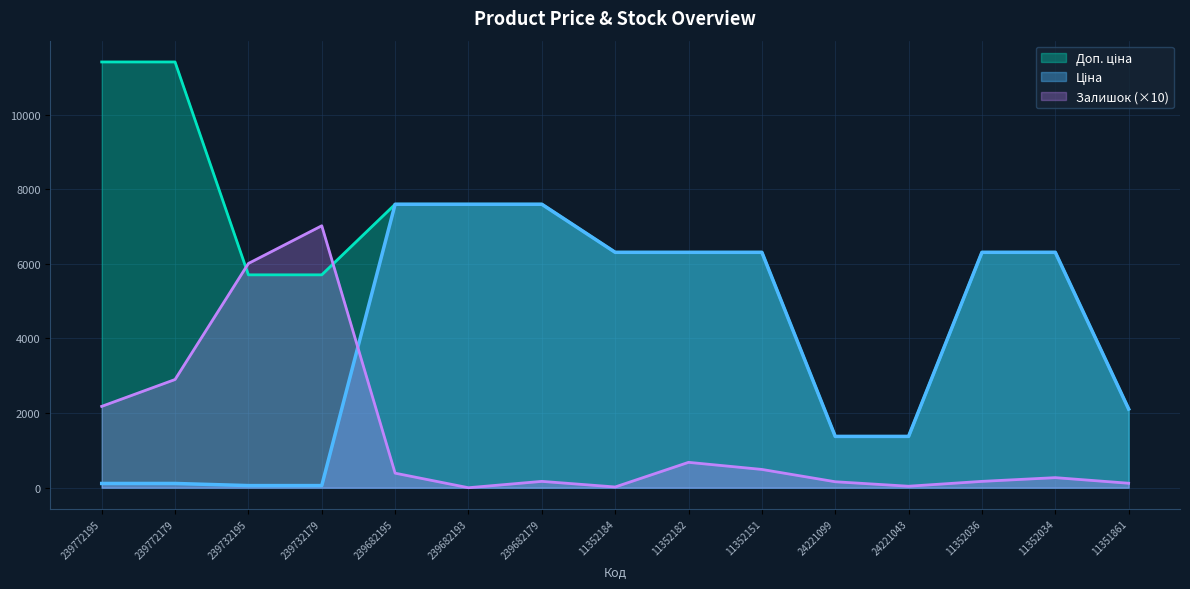

Which series has the largest total across all categories?

Доп. ціна